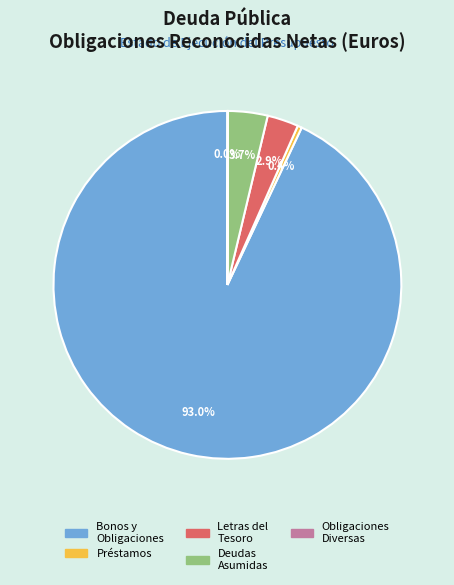

To the nearest percent, what is the average slice percentage?

20%